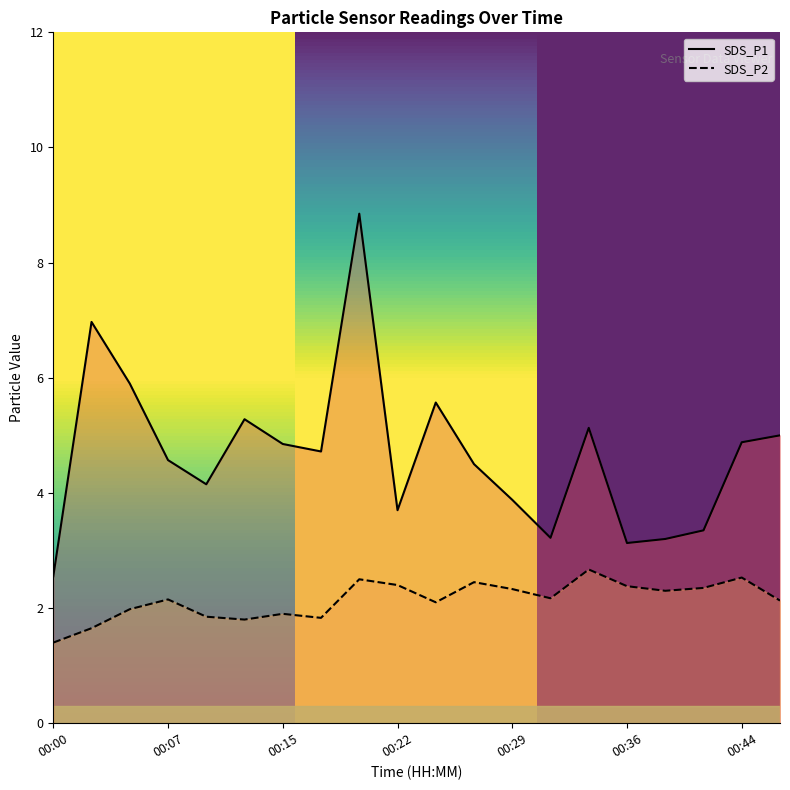

At how many categories does at least one series exceed 2?

20